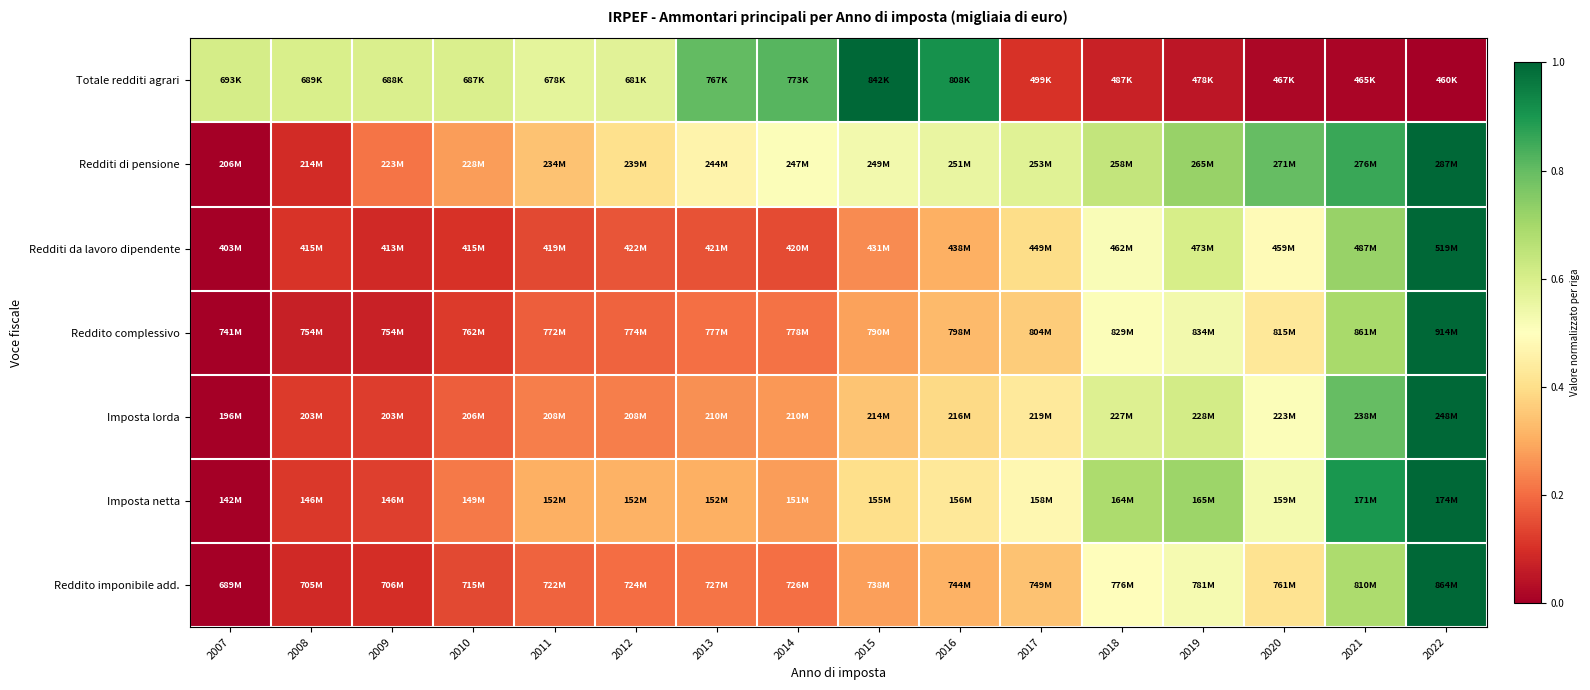

At 2010, list the series in order from smallest to largest.

Redditi da lavoro dipendente, Reddito complessivo, Reddito imponibile add., Imposta lorda, Imposta netta, Redditi di pensione, Totale redditi agrari